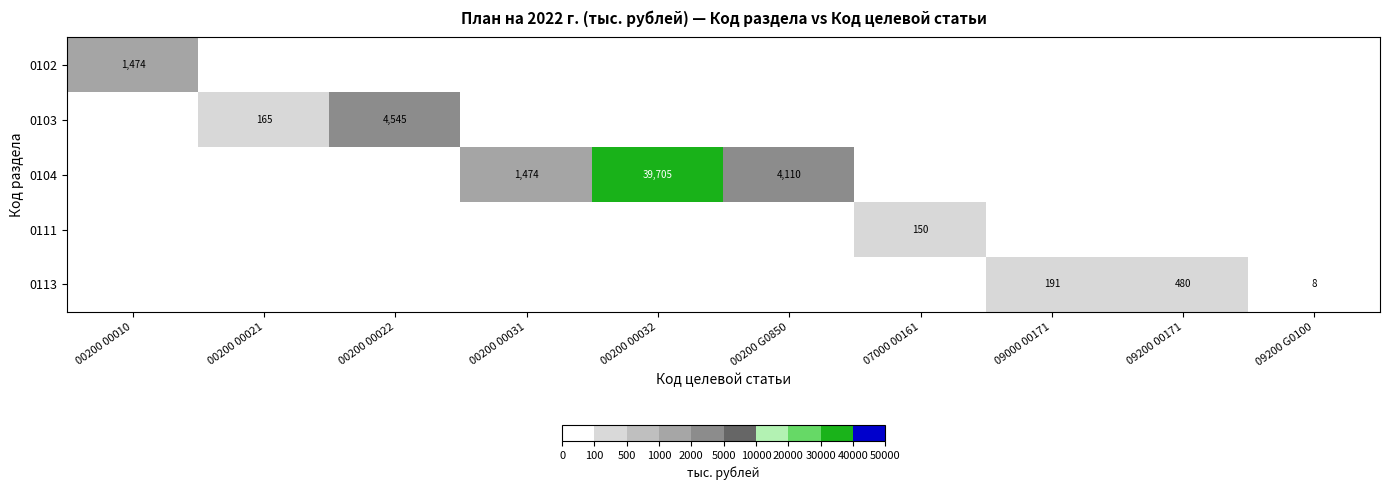

Is it true that 0113 equals 74 at 09000 00171?

False